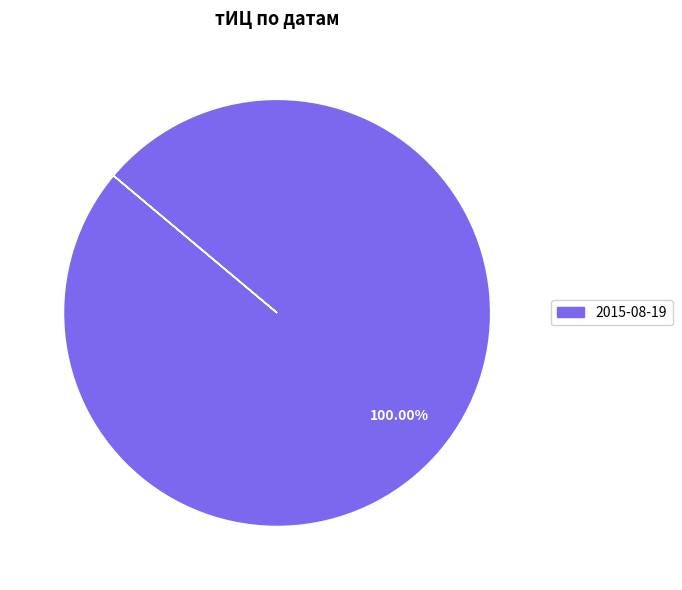

Is there a majority slice in this chart?

Yes